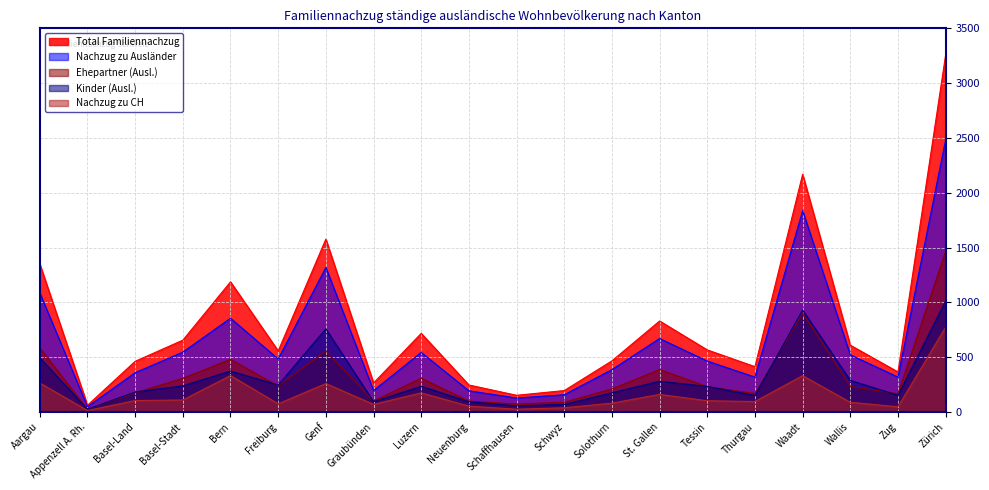

Reading left to right, what are all the values shown in this chart?

Total Familiennachzug: 1350	61	462	655	1187	557	1577	264	717	246	152	195	466	830	566	413	2168	609	365	3259
Nachzug zu Ausländer: 1086	48	358	546	855	483	1318	195	543	193	127	157	386	670	464	318	1837	521	318	2485
Ehepartner (Ausl.): 584	23	175	306	480	236	557	100	308	99	72	88	210	387	231	168	903	233	166	1466
Kinder (Ausl.): 494	25	182	238	373	246	758	94	234	93	55	69	175	280	233	150	930	288	152	1013
Nachzug zu CH: 264	13	104	109	332	74	259	69	174	53	25	38	80	160	102	95	331	88	47	774